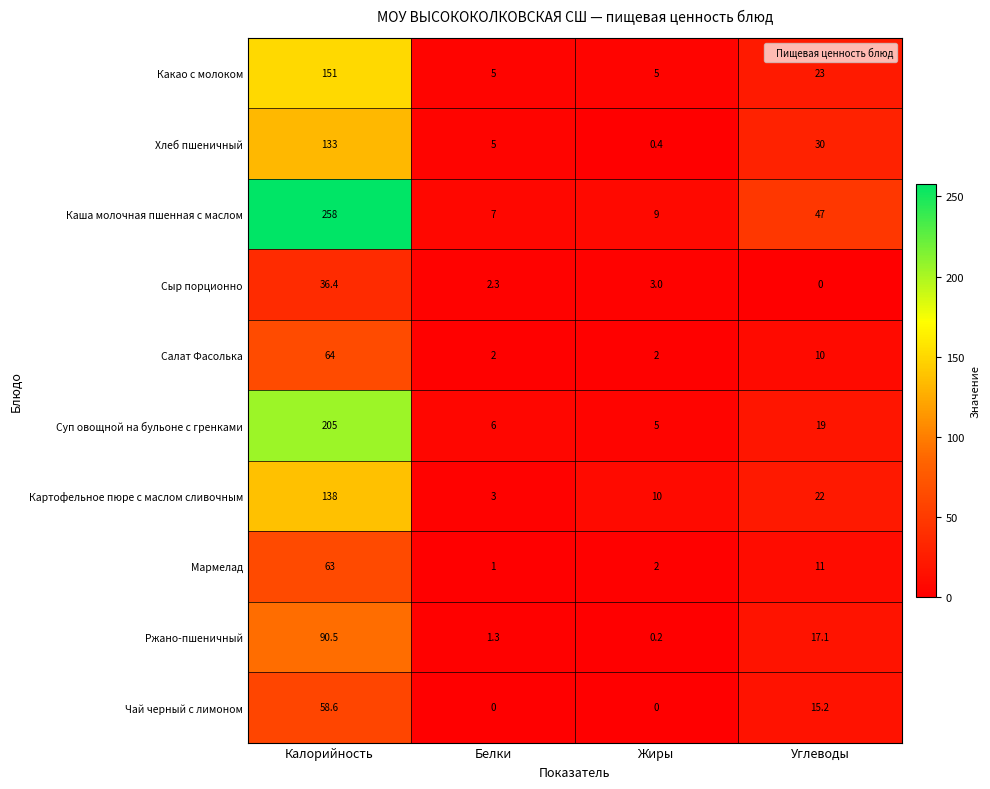

What is the total value across all series at Белки?

32.6